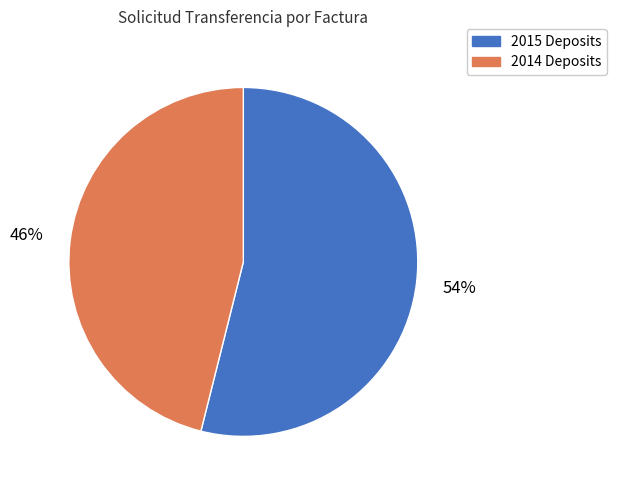

Does any single category account for the majority?

Yes